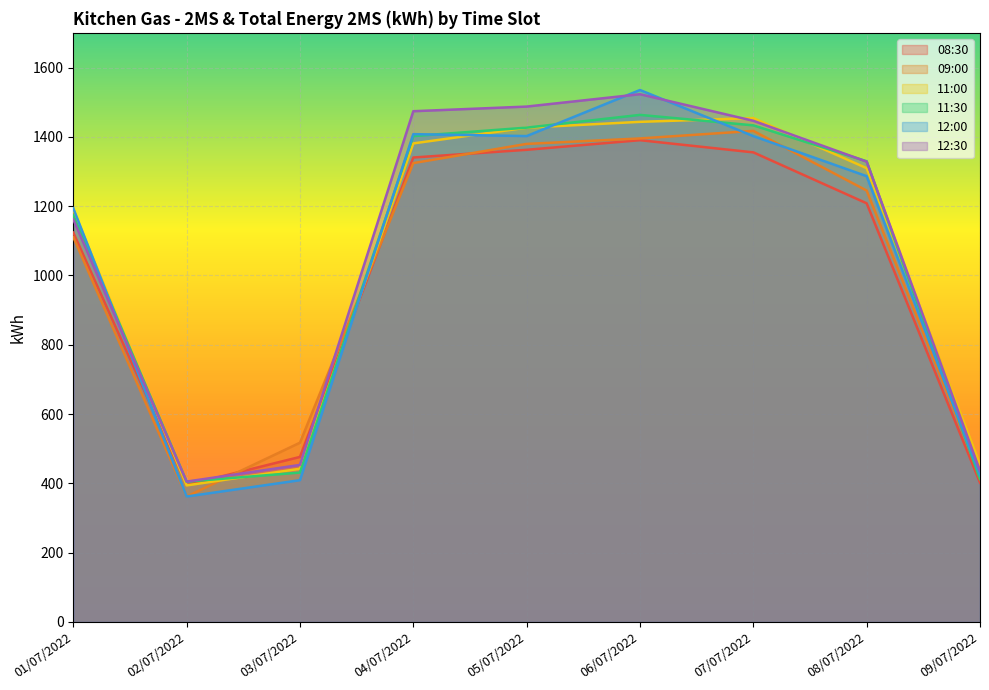

What is the difference between the maximum and minimum values in the 12:30 series?

1117.8